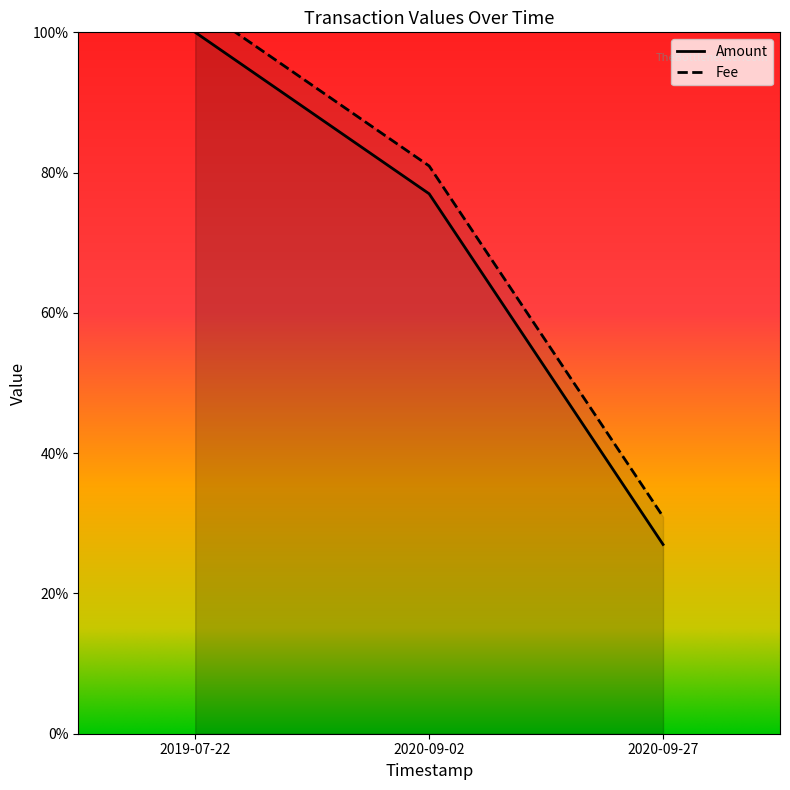

What is the change in value from 2020-09-02 to 2020-09-27?

-0.5